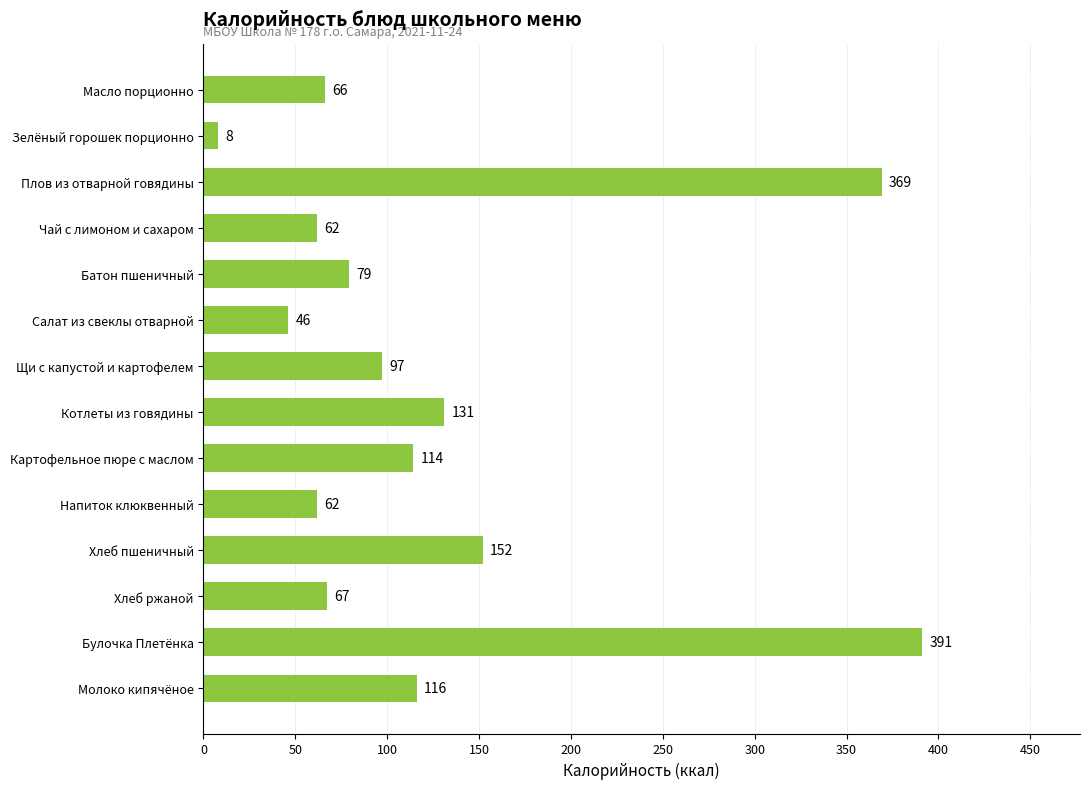

How many data points are less than 97?

7